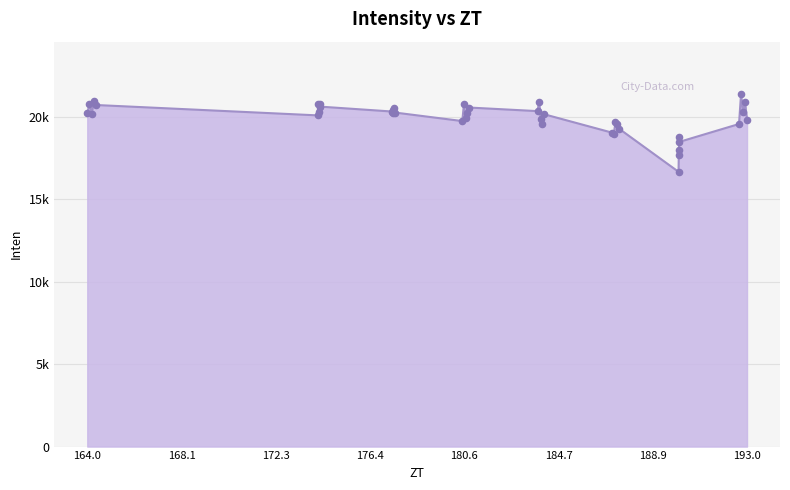

Does the chart have visible grid lines?

Yes